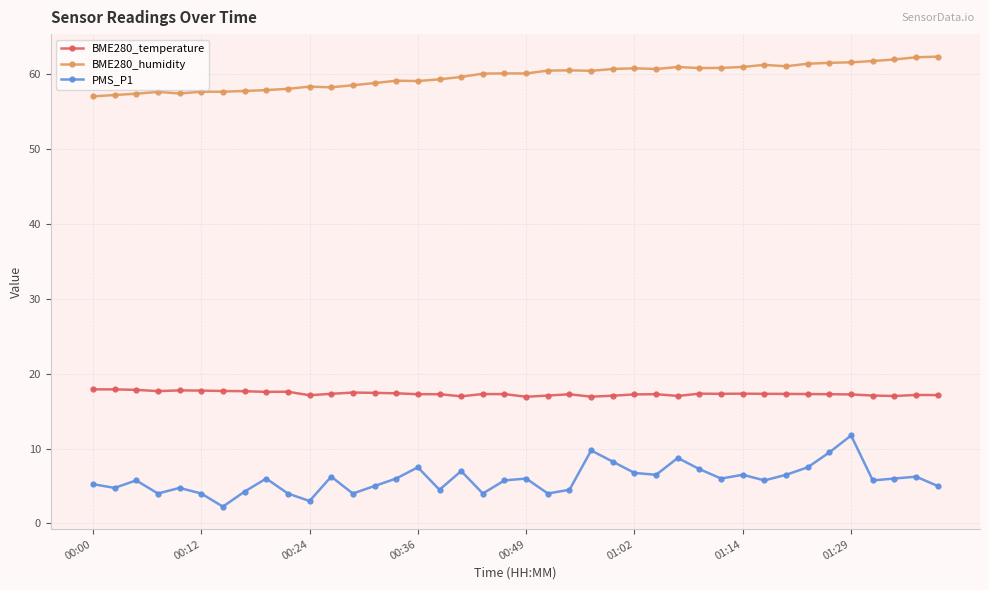

Count the number of categories in the chart.

40